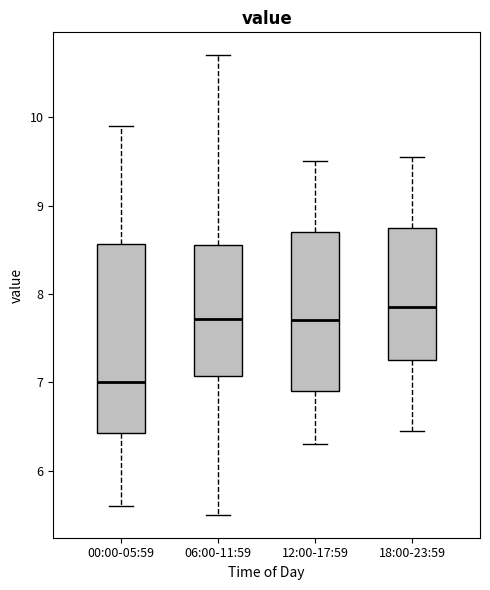

Reading left to right, read every box against the y-axis: the position of its median line, the range the box covers, and the ends of its whiskers. The values are not printed on the chart, so give them approximately, as read against the axis.

00:00-05:59: median 7.0, box 6.4 to 8.6, whiskers 5.6 to 9.9
06:00-11:59: median 7.7, box 7.1 to 8.6, whiskers 5.5 to 10.7
12:00-17:59: median 7.7, box 6.9 to 8.7, whiskers 6.3 to 9.5
18:00-23:59: median 7.9, box 7.3 to 8.8, whiskers 6.5 to 9.6